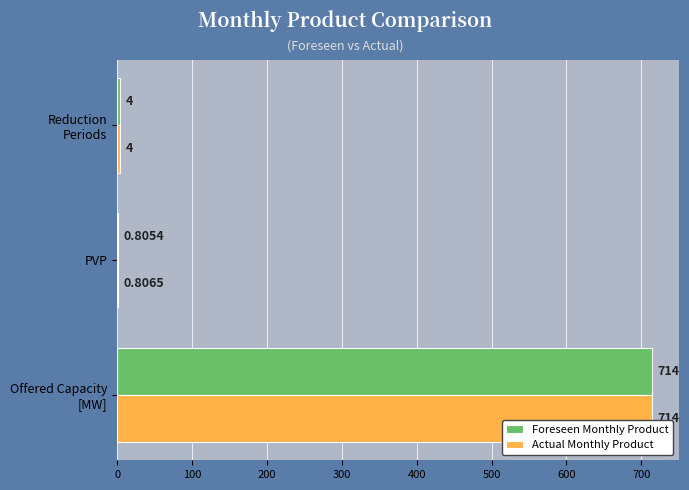

Which series has the largest total across all categories?

Actual Monthly Product